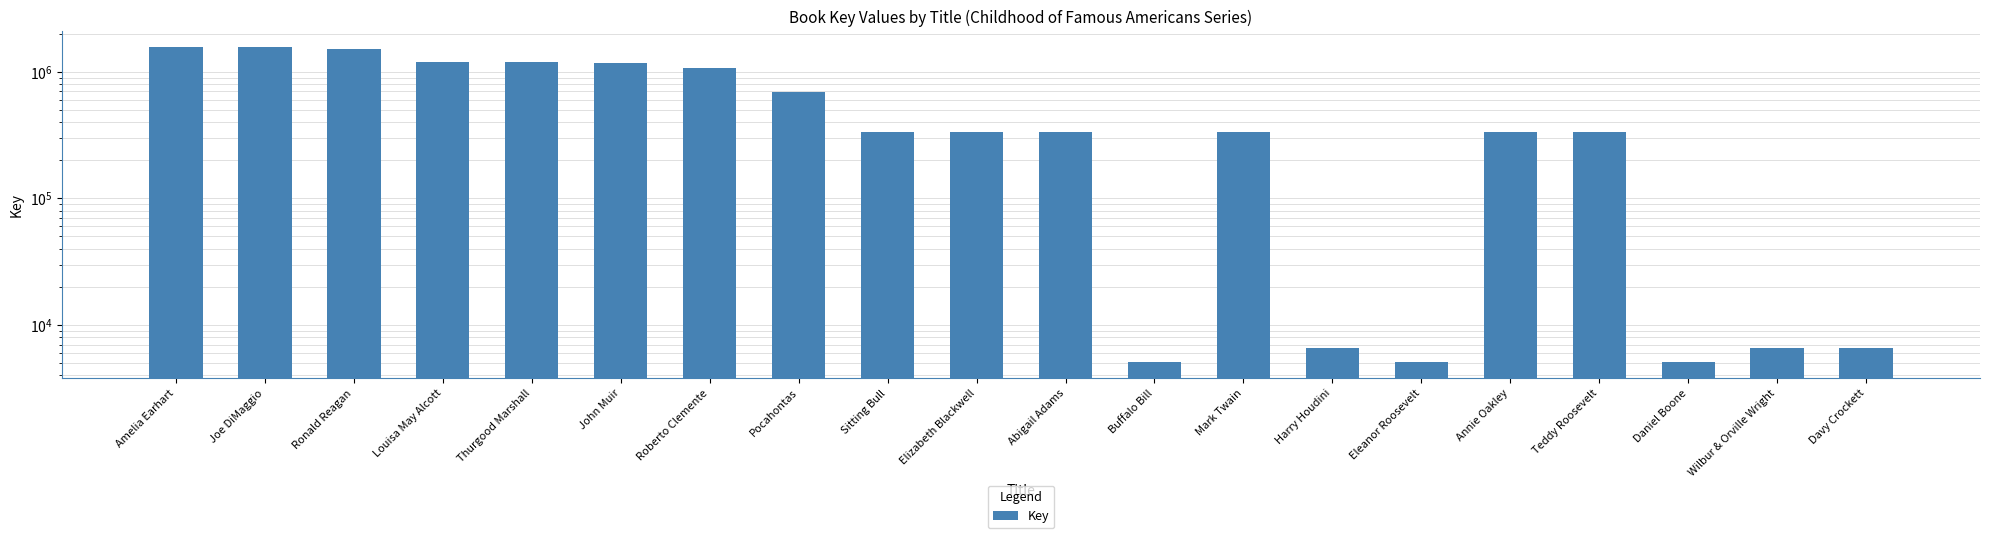

Reading left to right, what are all the values shown in this chart?

Amelia Earhart=1565292	Joe DiMaggio=1565275	Ronald Reagan=1508918	Louisa May Alcott=1186153	Thurgood Marshall=1197178	John Muir=1177539	Roberto Clemente=1073396	Pocahontas=697436	Sitting Bull=336372	Elizabeth Blackwell=336370	Abigail Adams=335088	Buffalo Bill=5075	Mark Twain=334785	Harry Houdini=6567	Eleanor Roosevelt=5064	Annie Oakley=334602	Teddy Roosevelt=334604	Daniel Boone=5059	Wilbur & Orville Wright=6566	Davy Crockett=6570